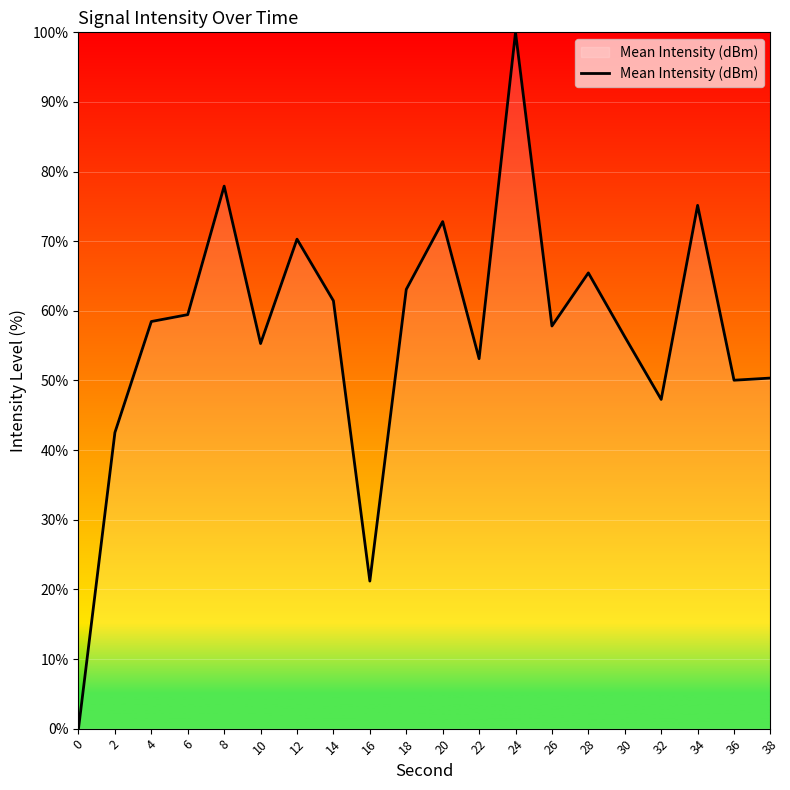

Where is the first local minimum?

10